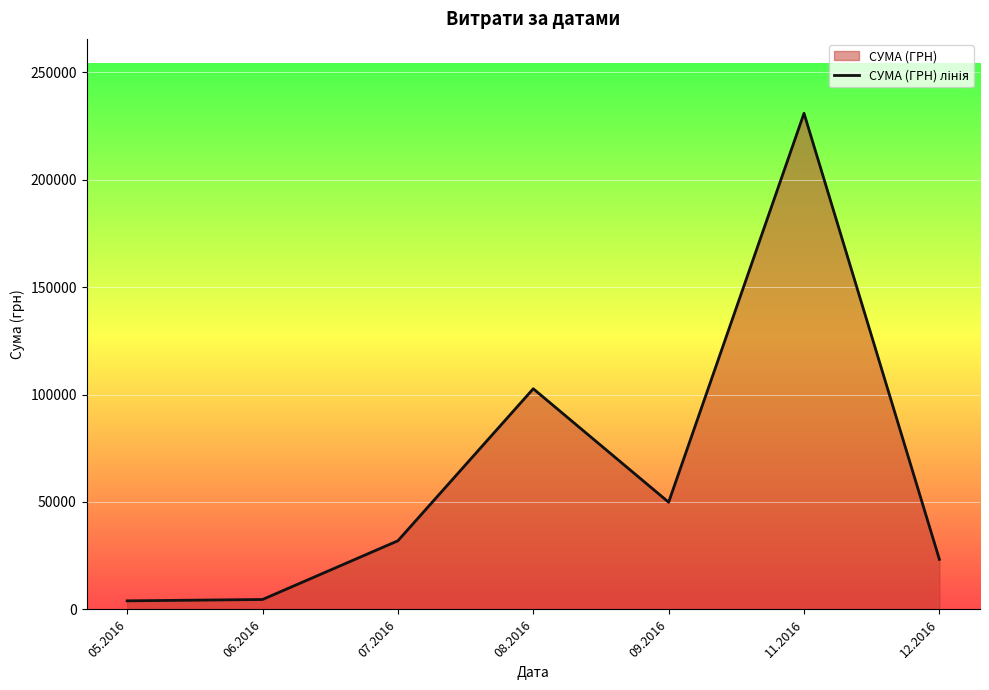

The value at 05.2016 is 5406.6. True or false?

False